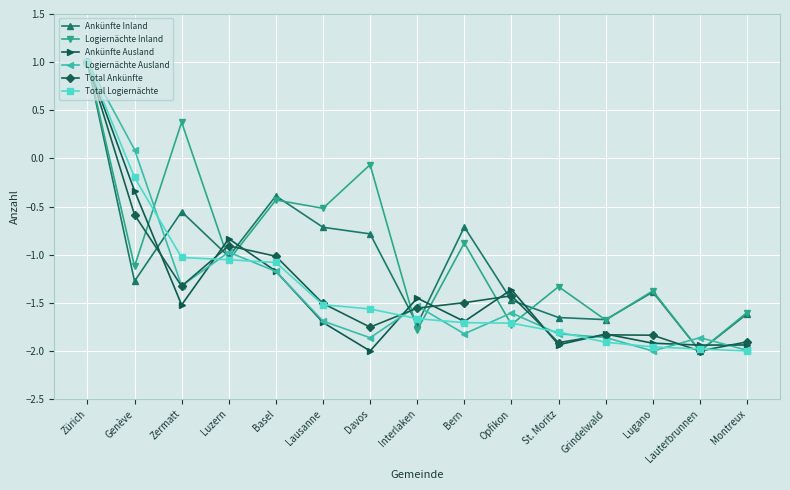

Is this an area chart (filled region under the line)?

No